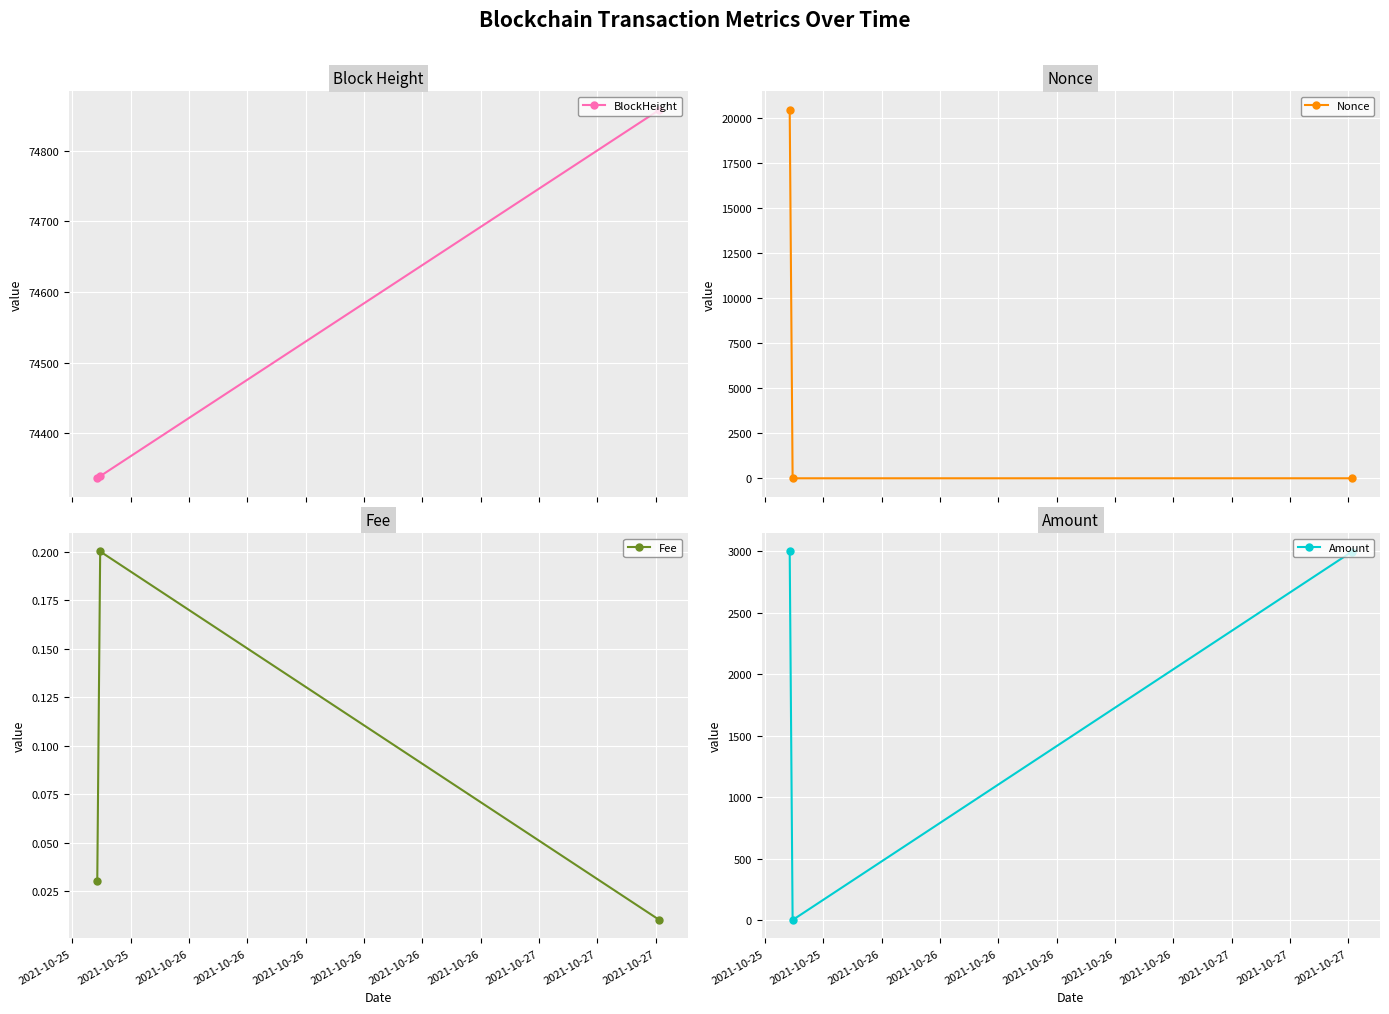

What is the value of the BlockHeight point at the 1st from the left?

74336